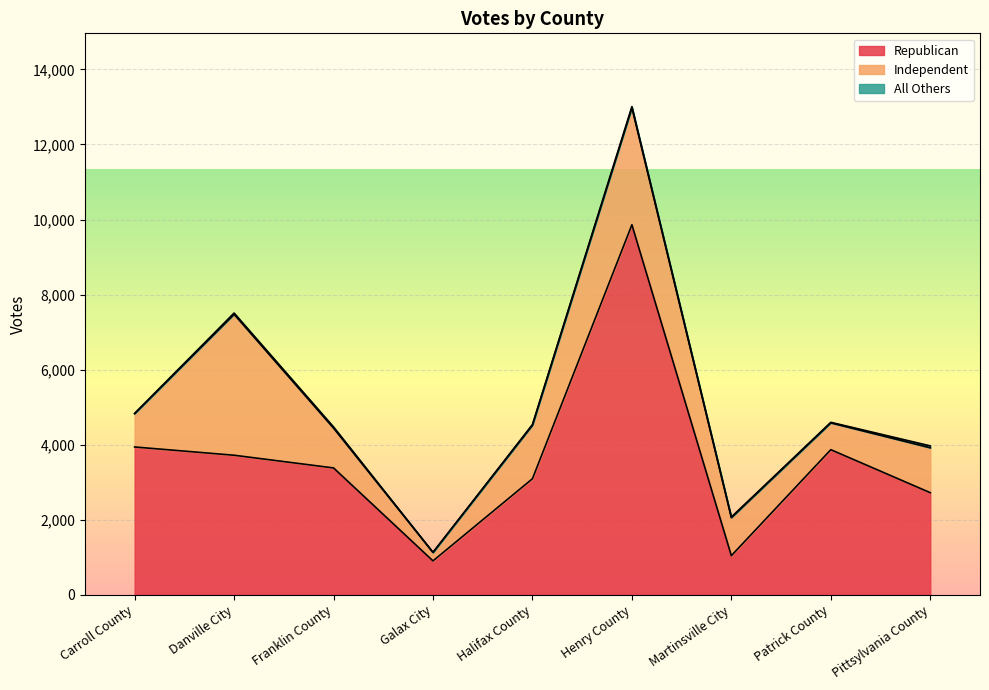

How many data points does each series have?

9